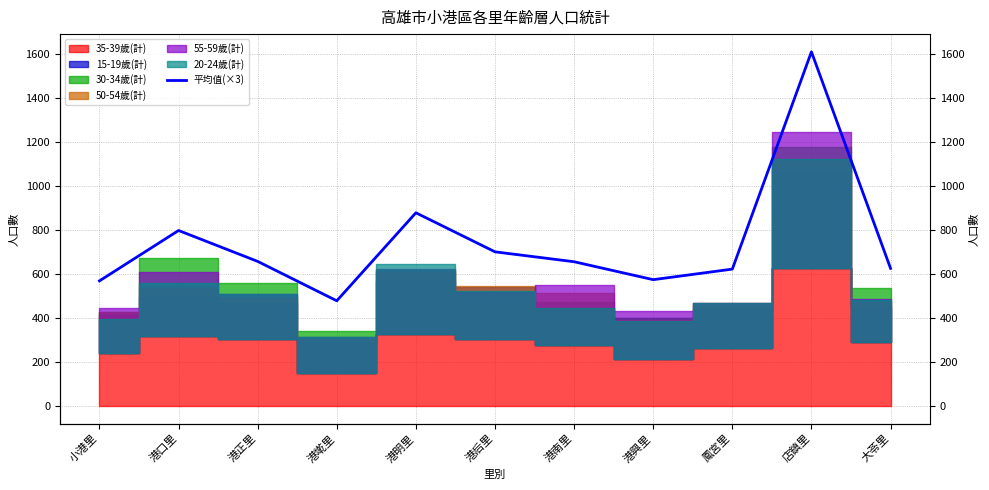

True or false: the data has more than 0 interior local peaks.

True